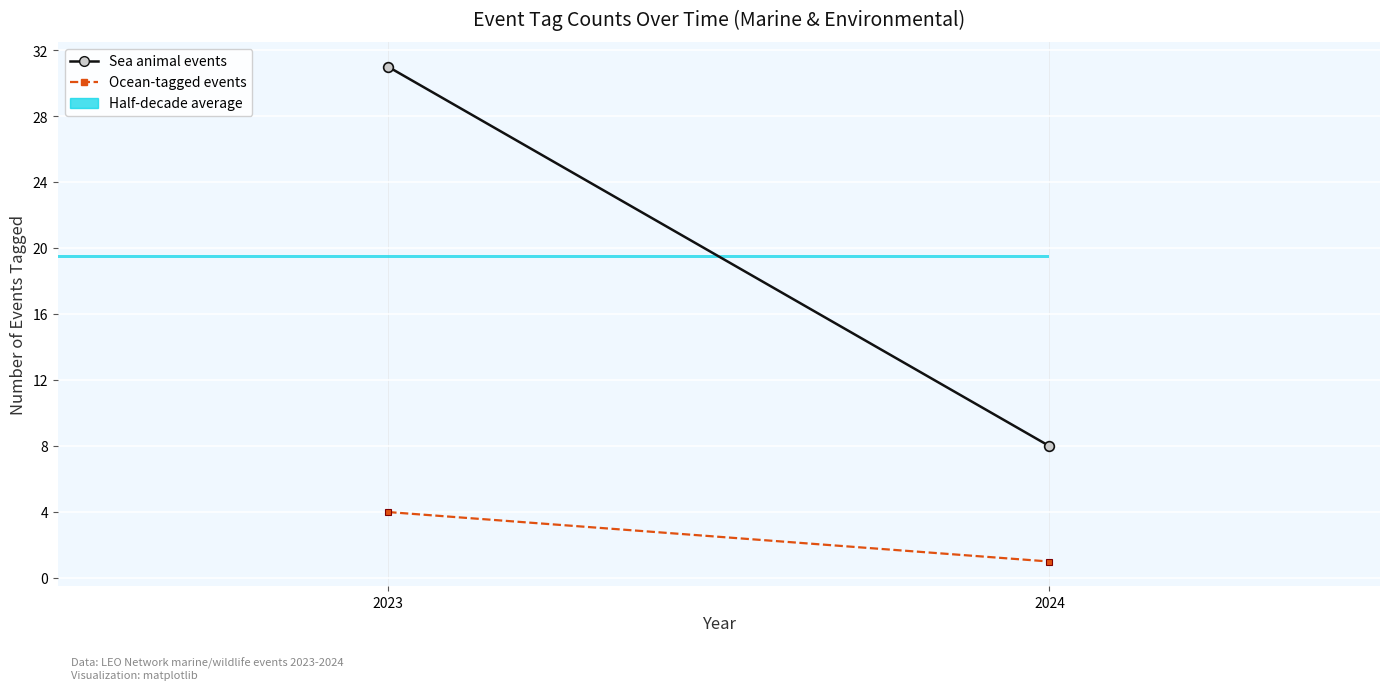

What is the sum of the Ocean-tagged events values at 2024 and 2023?

5